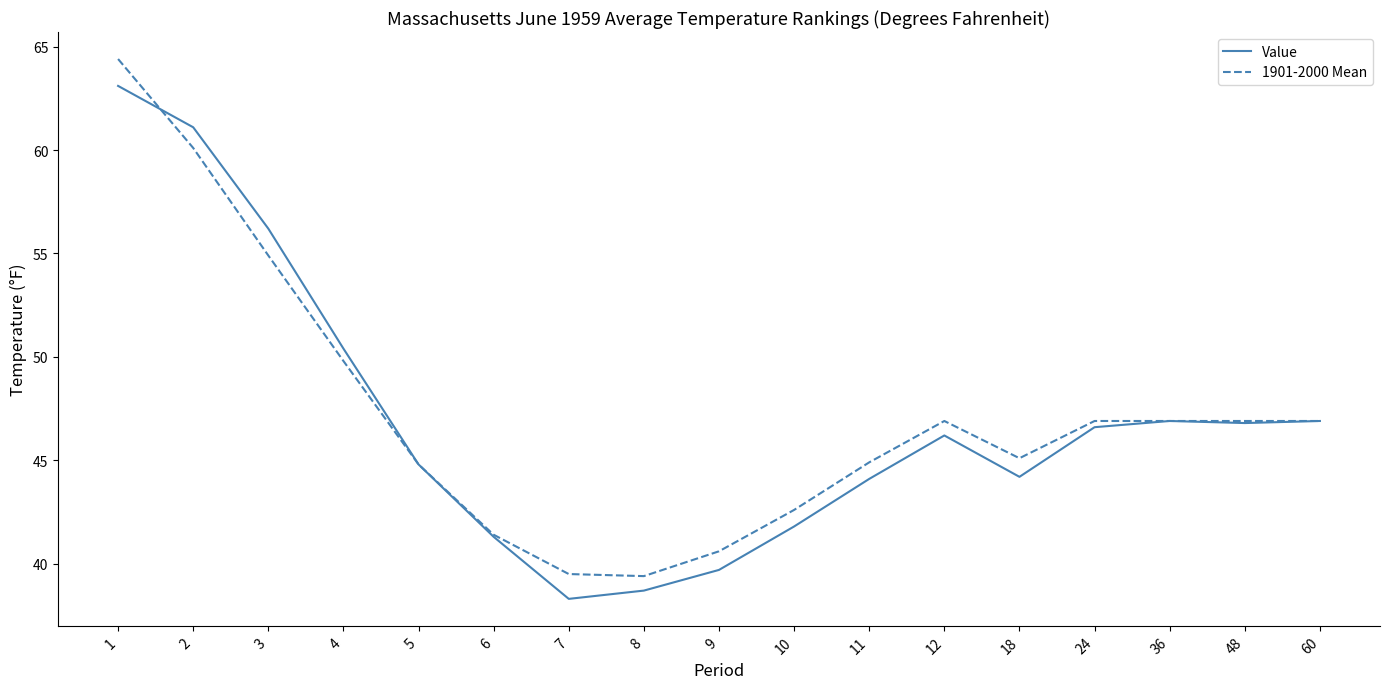

What is the maximum value shown in the chart?

64.4